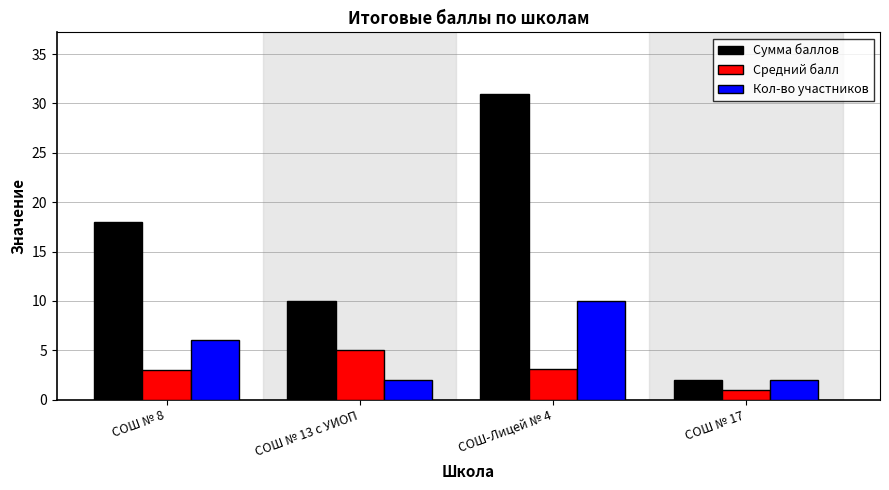

The Средний балл series shows 3.0 at СОШ № 8. True or false?

True